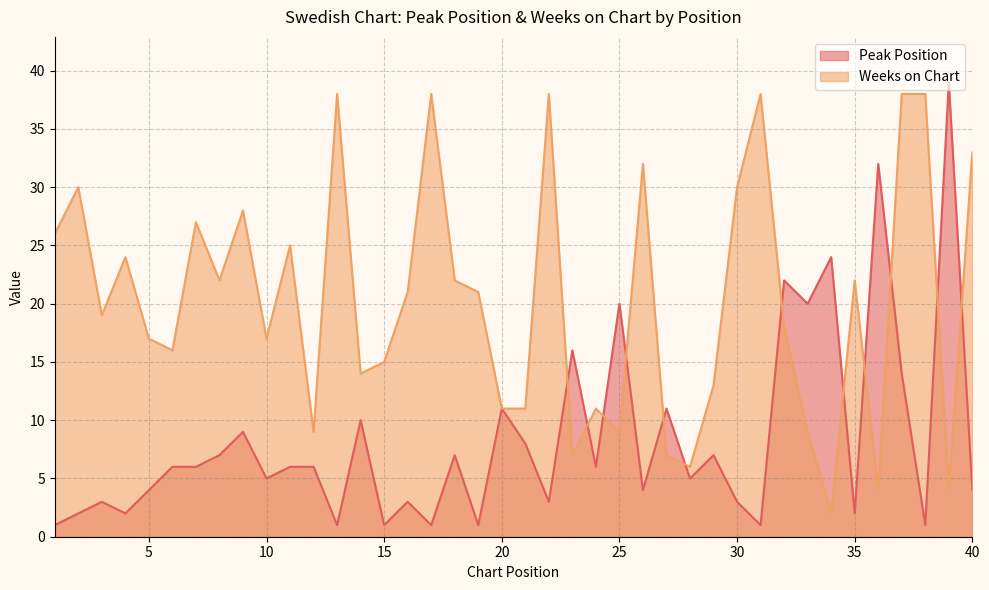

At which category does the chart reach its minimum across all series?

1